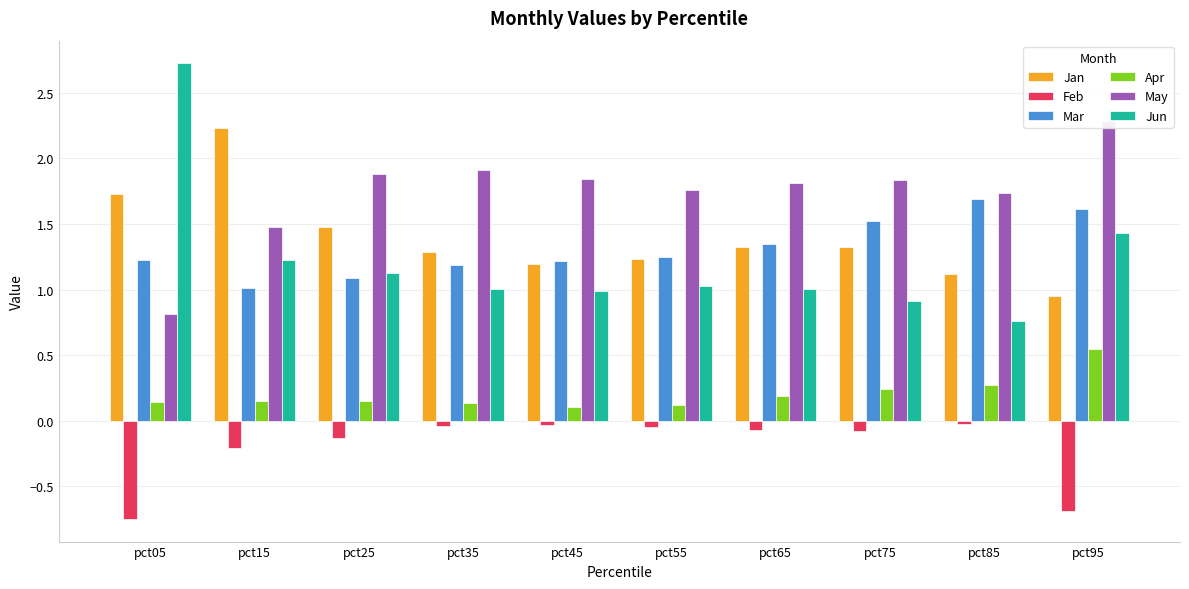

What is the value of the Mar bar at the 7th from the left?

1.4